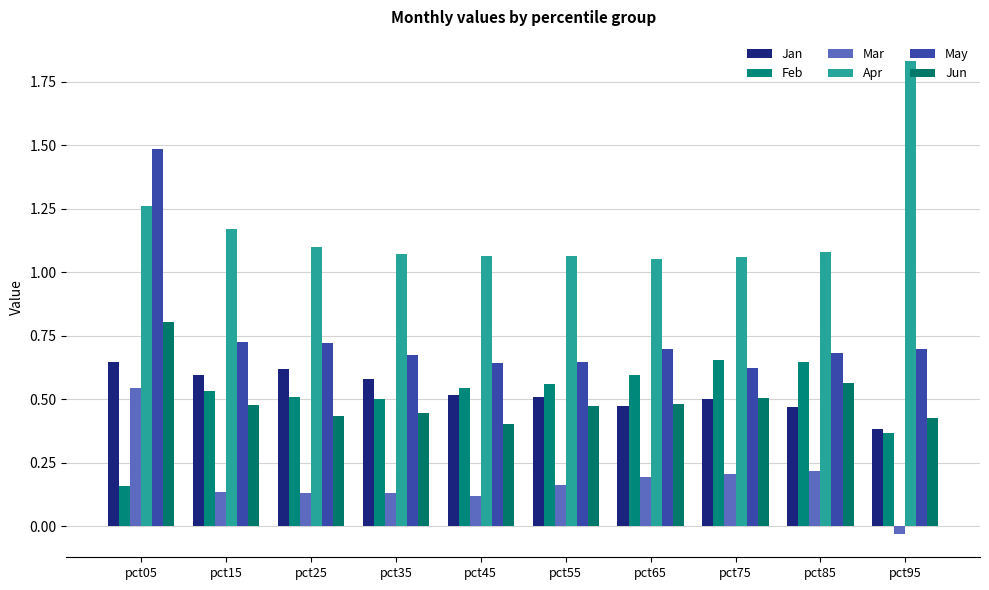

What is the difference between the Jun values at pct65 and pct95?

0.1